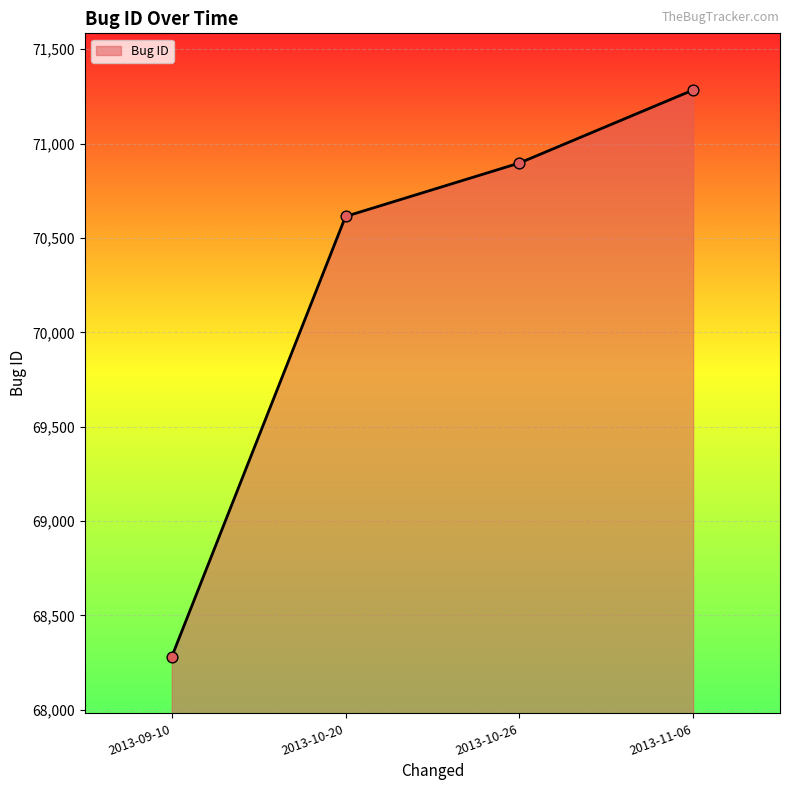

Which has a higher value, 2013-10-26 or 2013-11-06?

2013-11-06